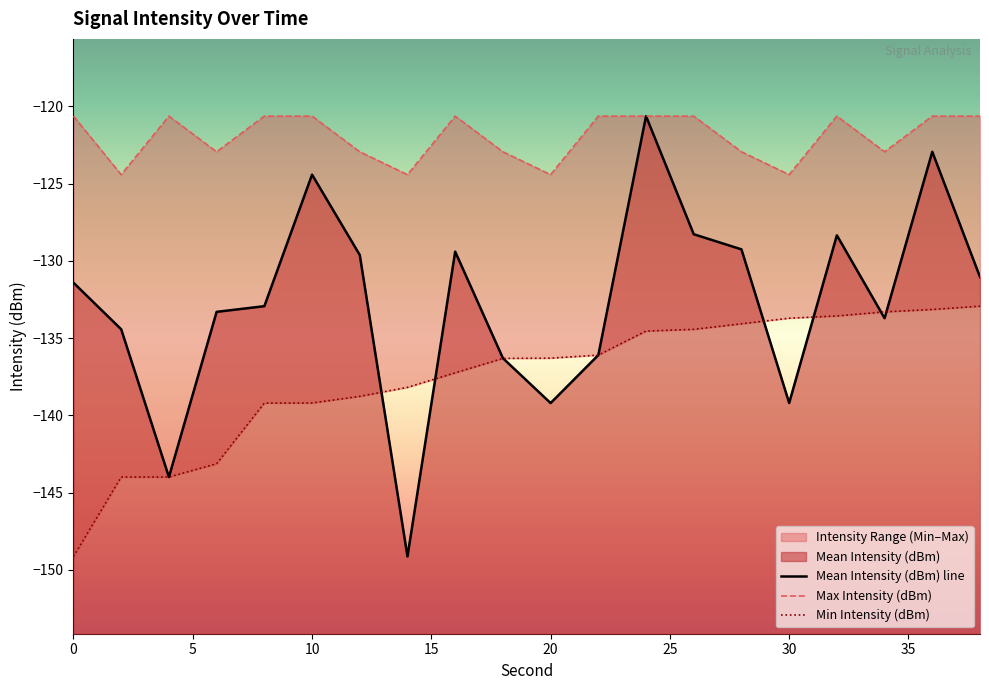

Is it true that Mean Intensity (dBm) equals -139.2 at 30?

True